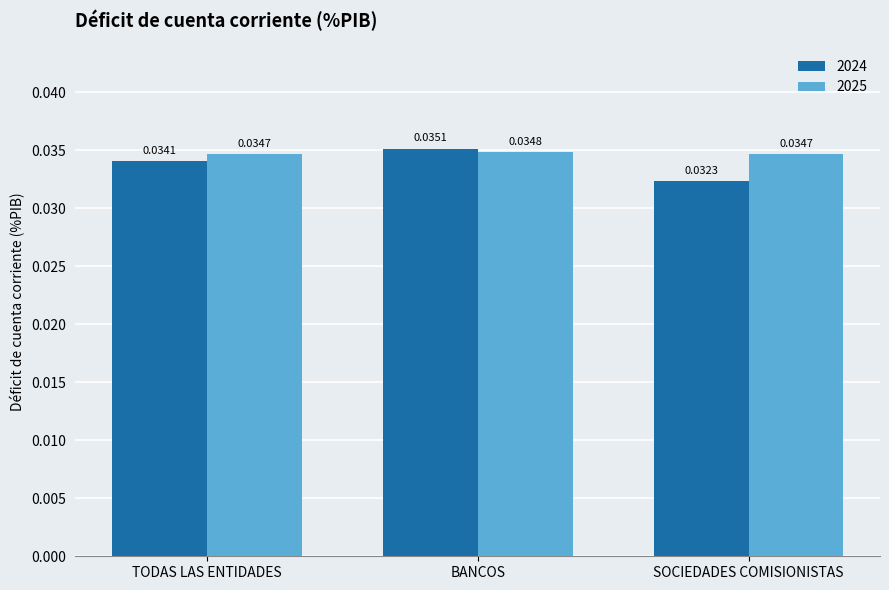

What is the total value across all series at SOCIEDADES COMISIONISTAS?

0.1